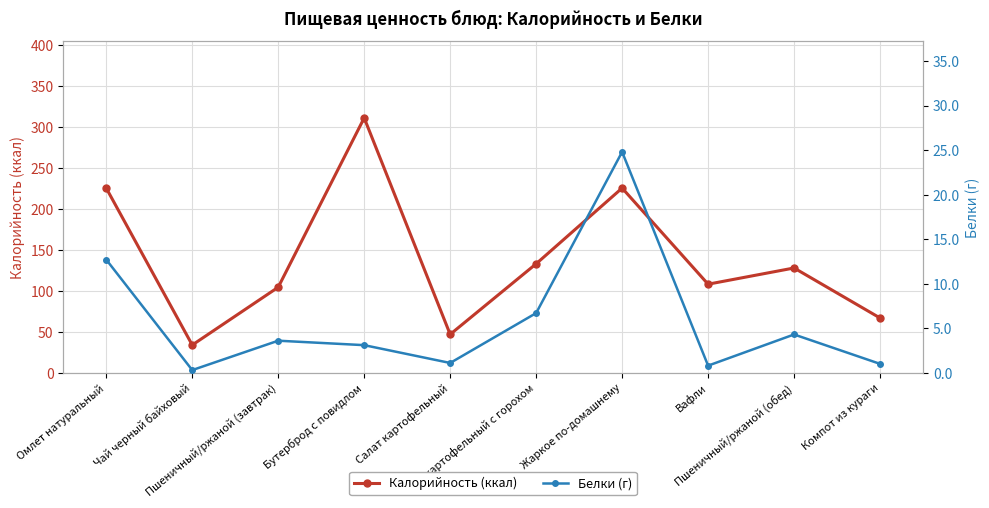

Which category has the lowest value across all series?

Чай черный байховый